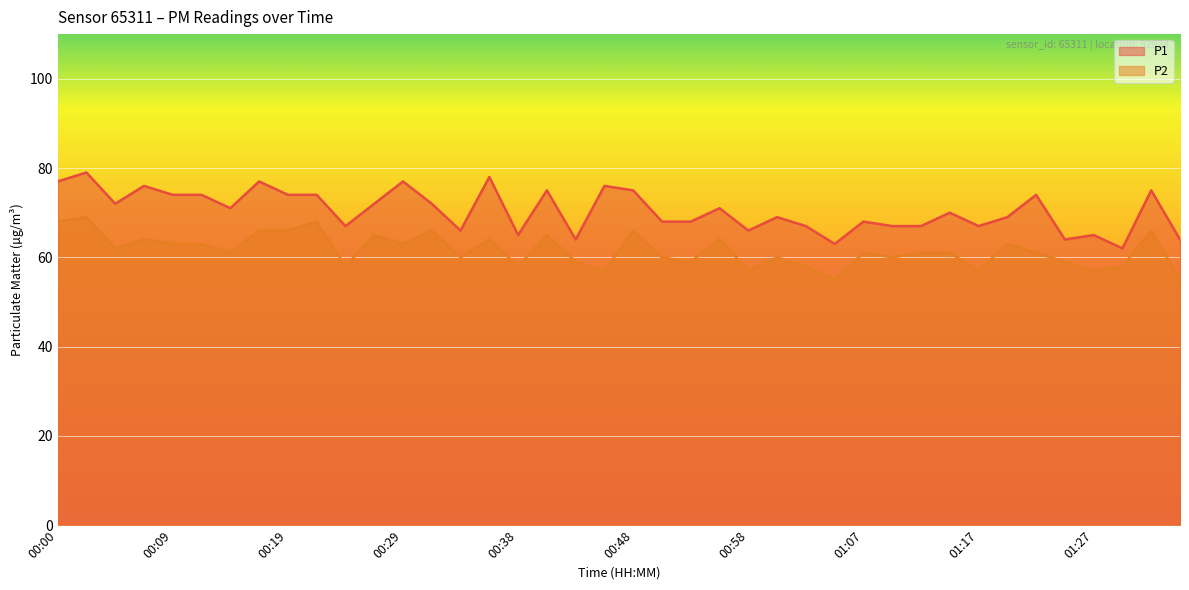

What is the label of the 40th point from the left?

01:34